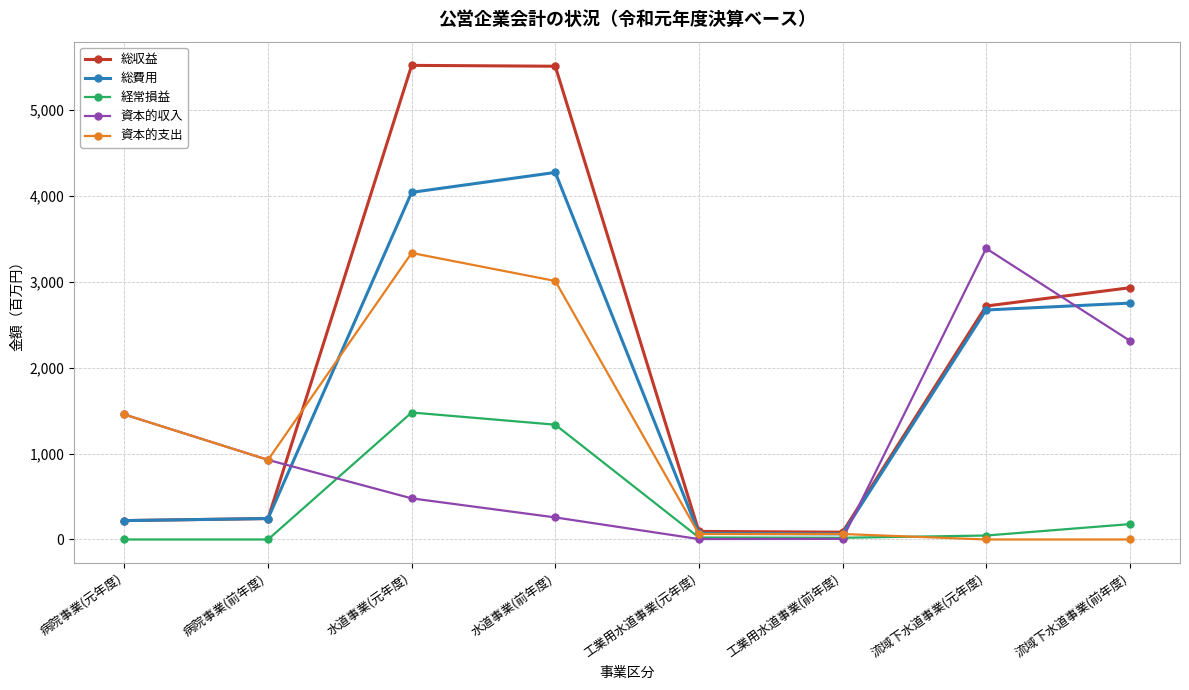

How many data points does each series have?

8